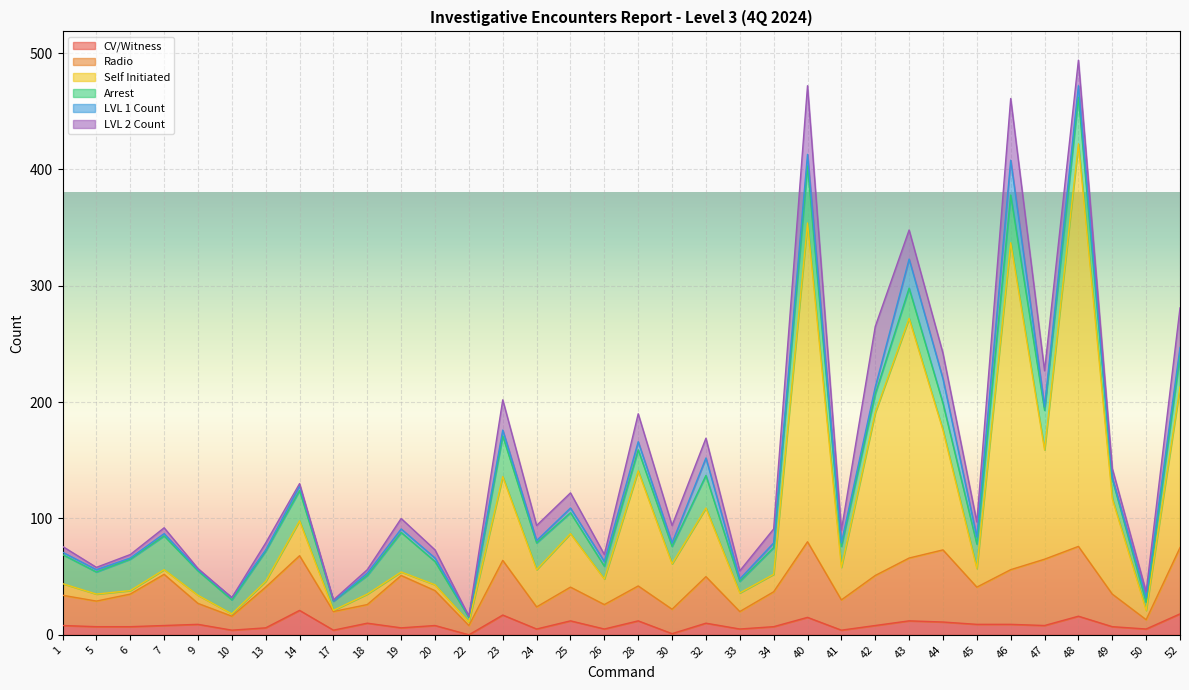

What is the sum of all CV/Witness values?

294